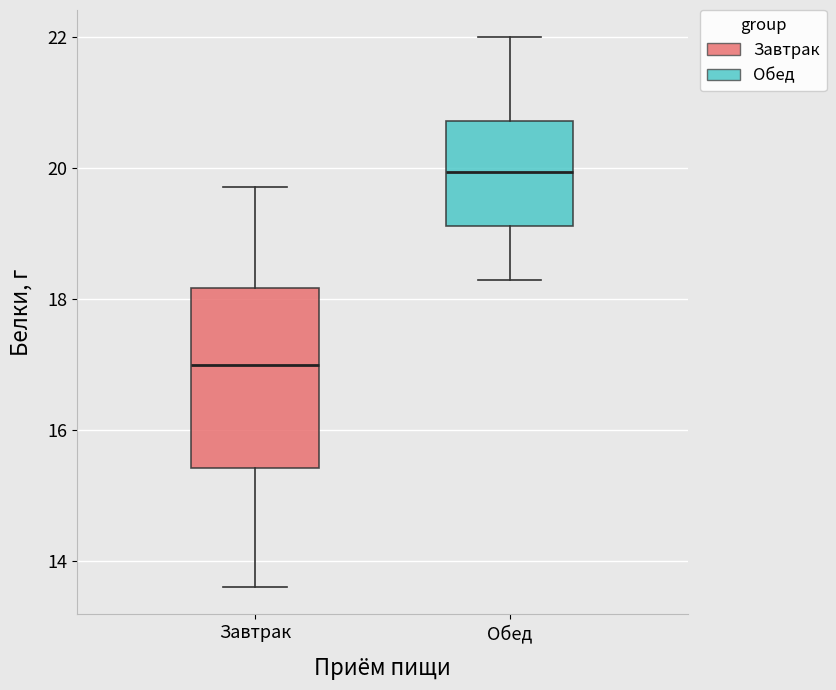

Reading left to right, read every box against the y-axis: the position of its median line, the range the box covers, and the ends of its whiskers. The values are not printed on the chart, so give them approximately, as read against the axis.

Завтрак: median 17.0, box 15.4 to 18.2, whiskers 13.6 to 19.8
Обед: median 20.0, box 19.2 to 20.8, whiskers 18.4 to 22.0